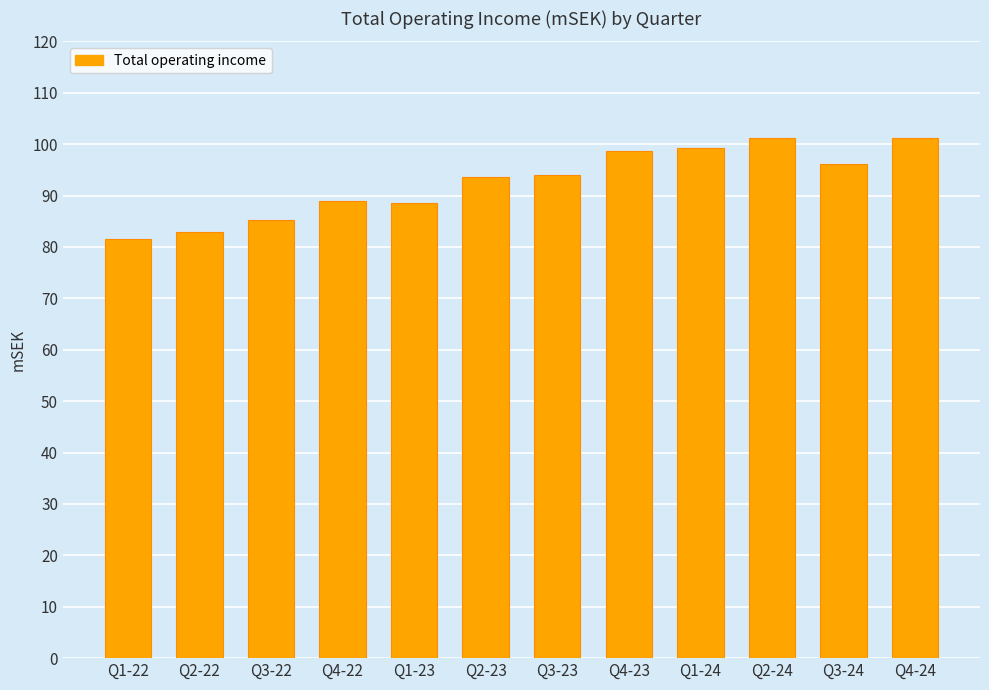

What is the smallest value displayed?

81.5